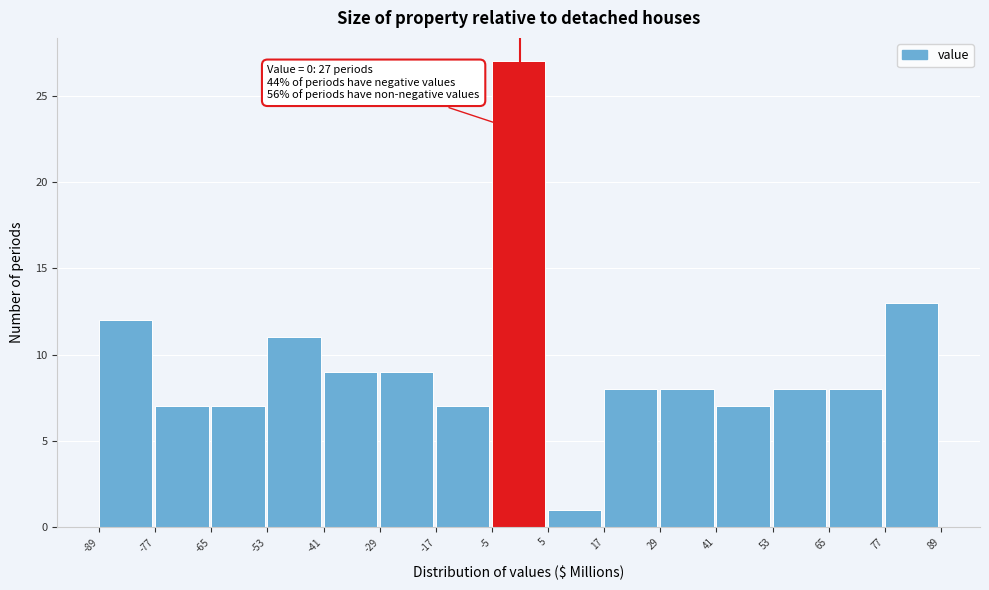

Over which range of the x-axis is the bar tallest?

-5 to 5